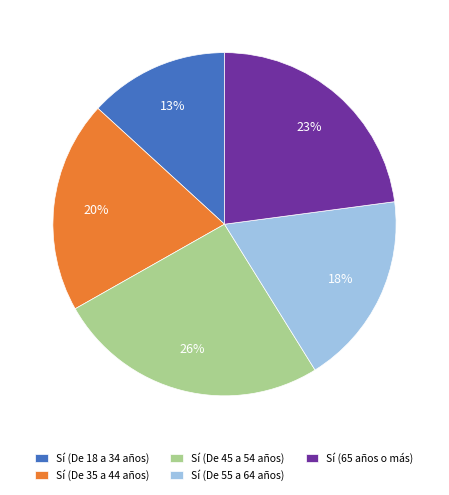

Which category has the biggest portion of the pie?

Sí (De 45 a 54 años)